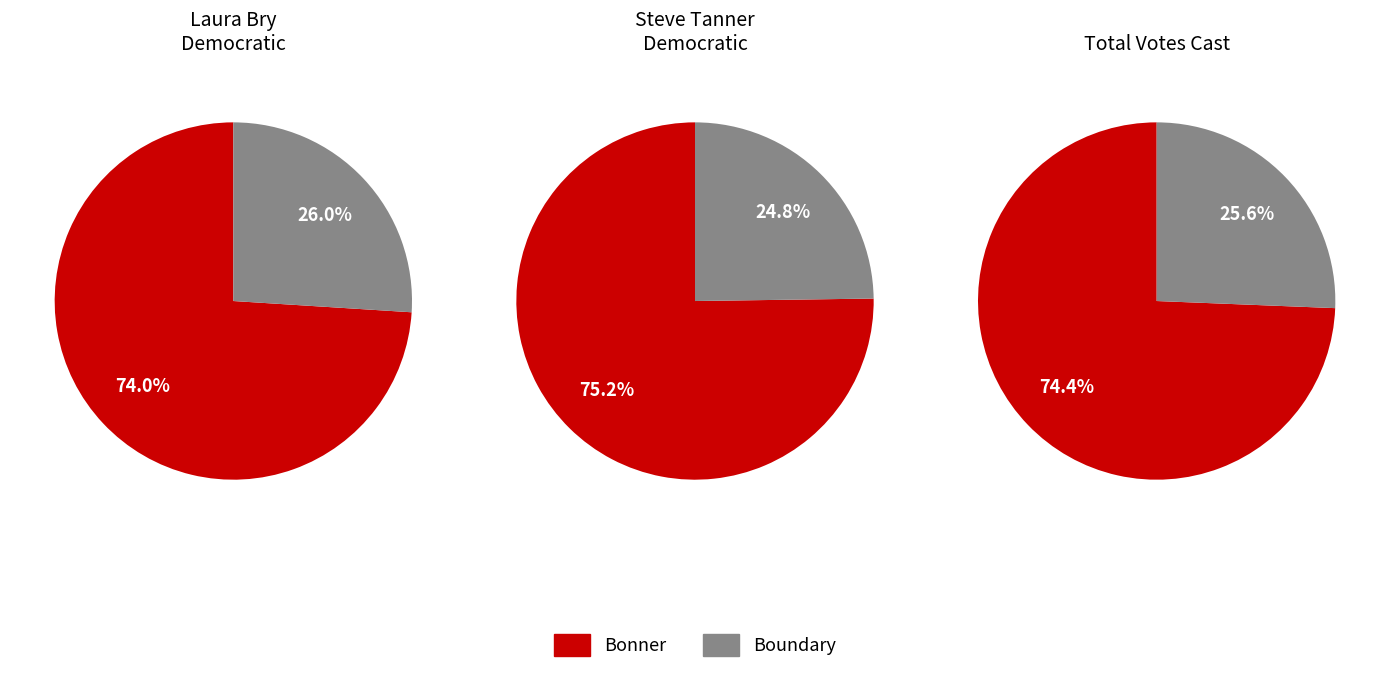

What percentage is the Boundary slice, to the nearest percent?

26%